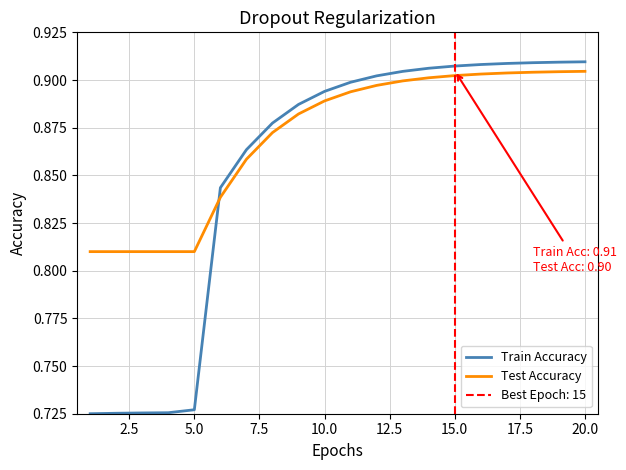

Is it true that Test Accuracy equals 1.4 at 10.0?

False